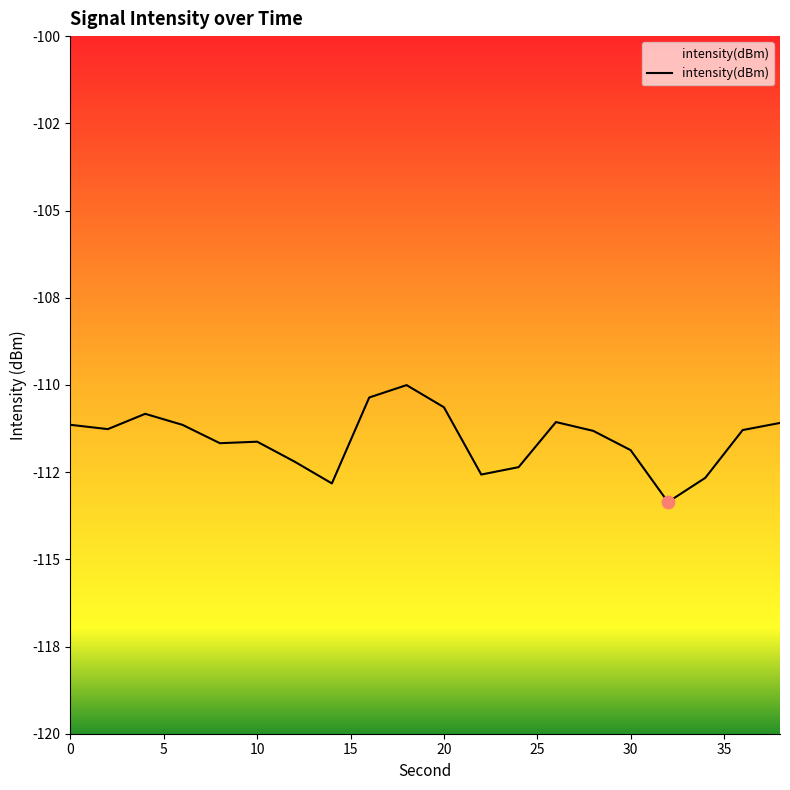

What is the change in value from 12 to 20?

+1.6